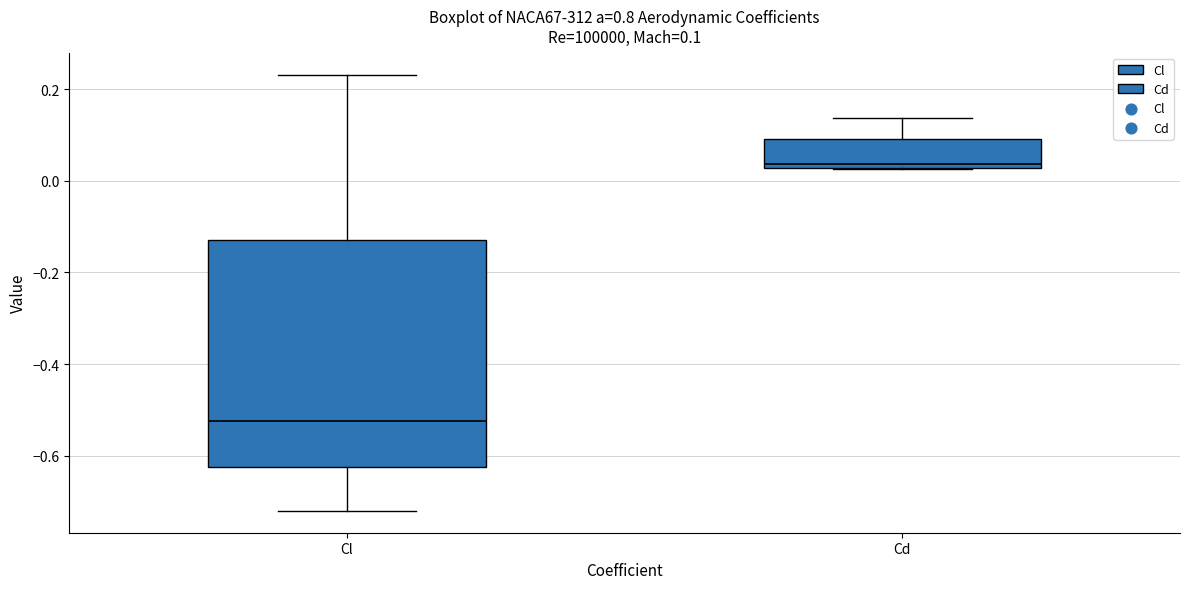

Comparing the boxes themselves (not the whiskers), which one is the tallest?

Cl